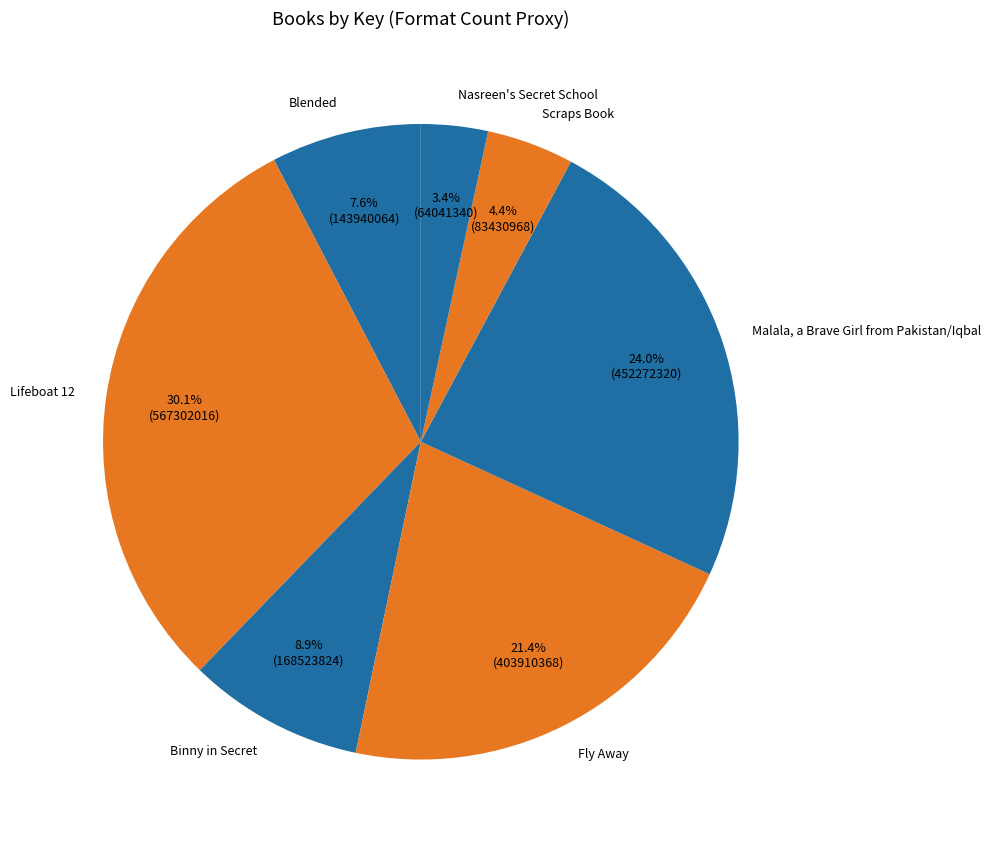

What is the total percentage of Malala, a Brave Girl from Pakistan/Iqbal and Fly Away?

45.5%